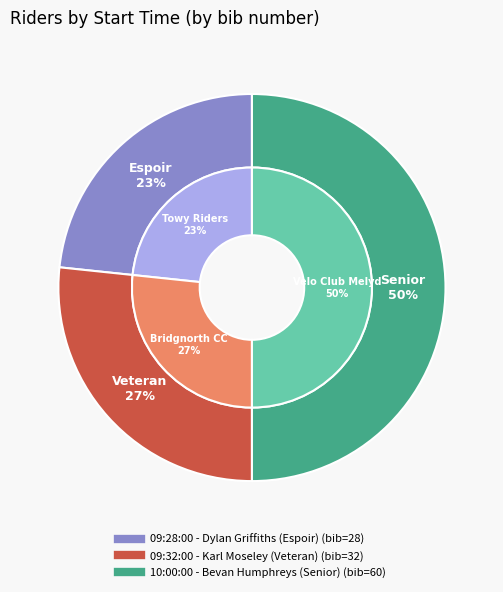

Does 10:00:00 - Bevan Humphreys (Senior) represent more than half of the total?

No